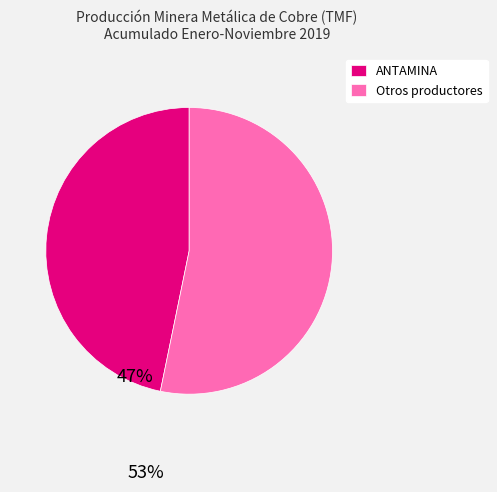

Which has a higher value, Otros productores or ANTAMINA?

Otros productores